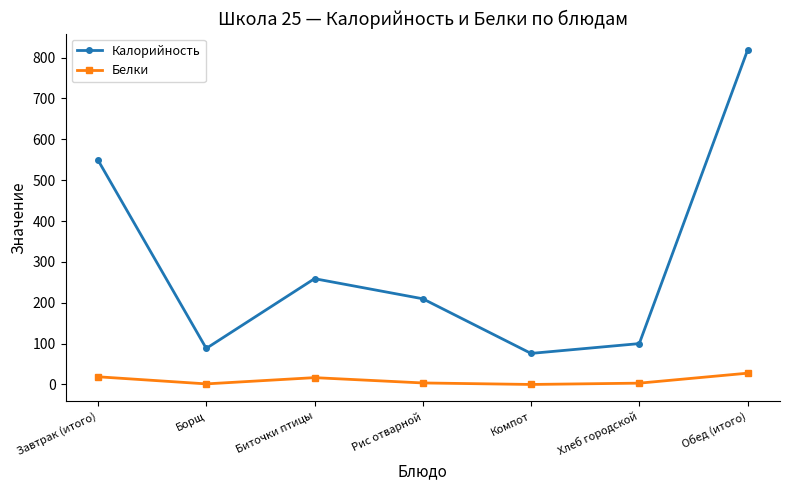

True or false: Калорийность has a value of 258.9 at Биточки птицы.

True